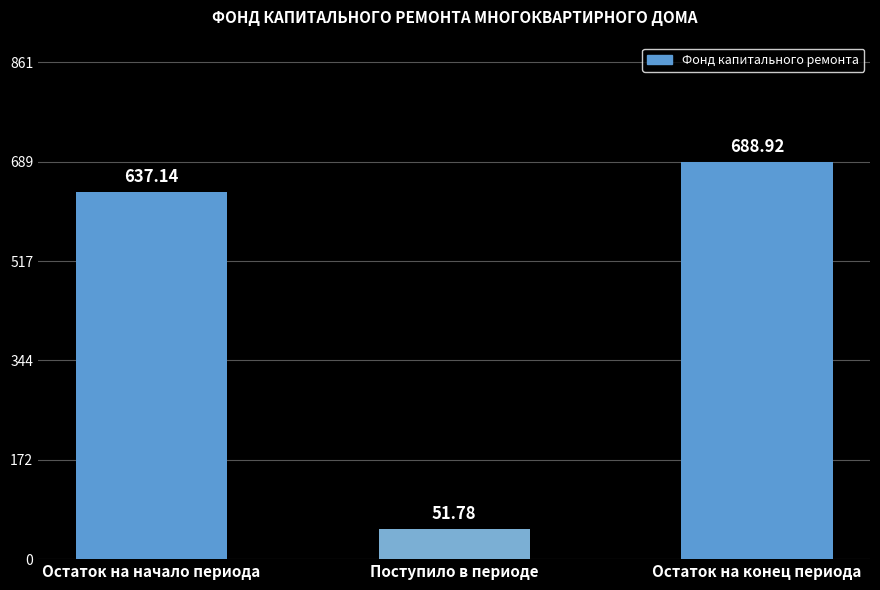

What is the label of the 1st bar from the right?

Остаток на конец периода